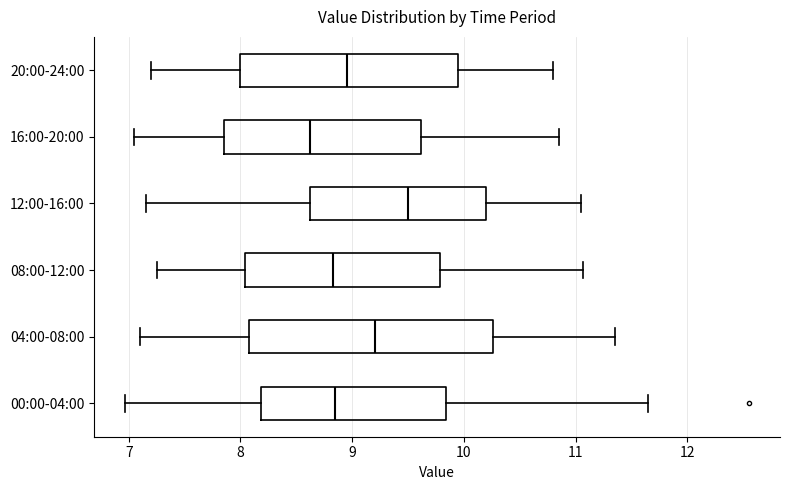

Where does the left whisker of the box for 20:00-24:00 end on the x-axis? The values are not printed on the chart, so give them approximately, as read against the axis.

7.2